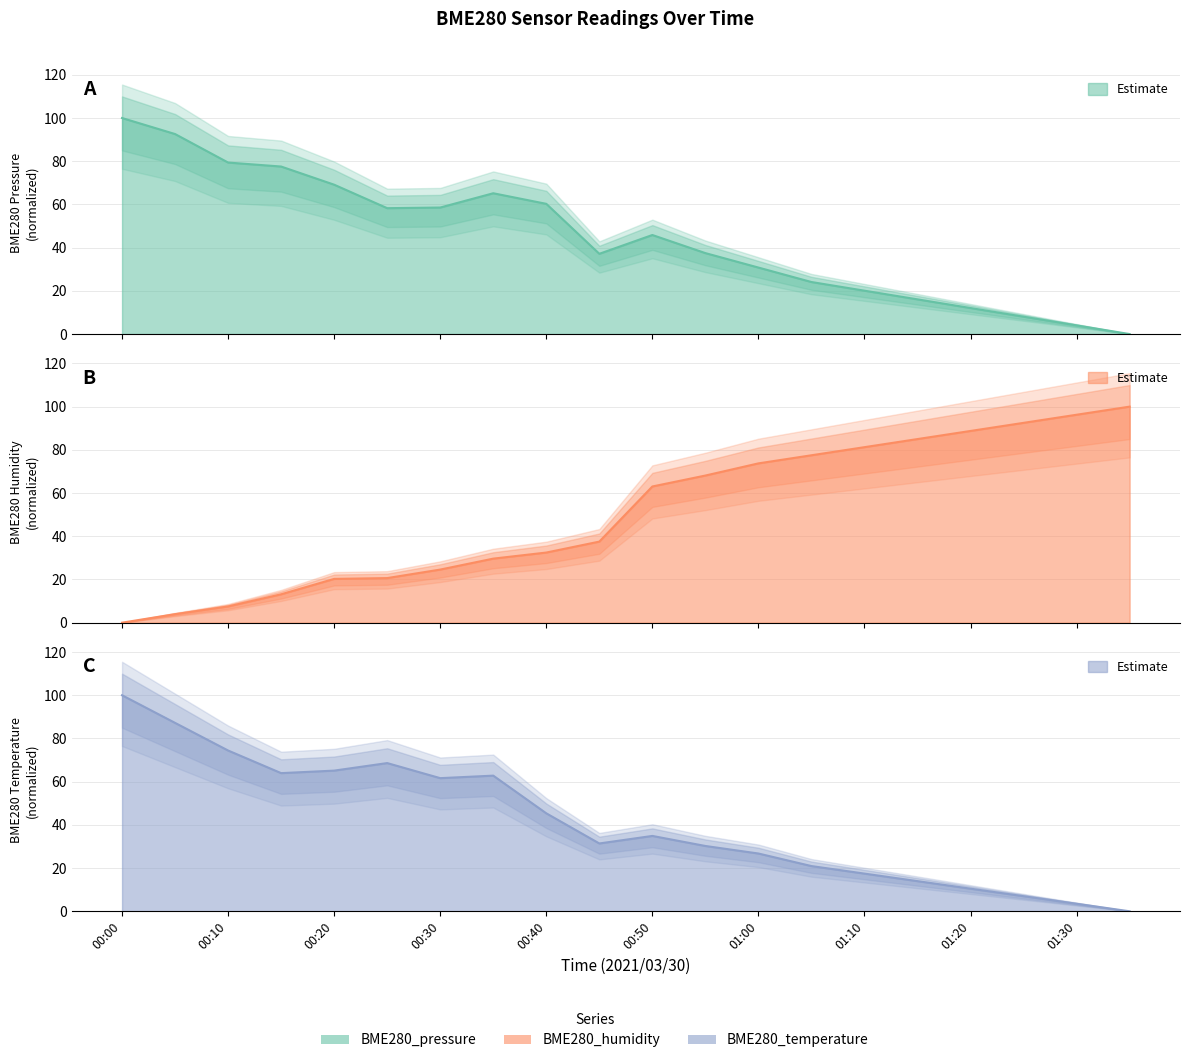

The value of BME280_temperature at 00:30 is 61.6. True or false?

True